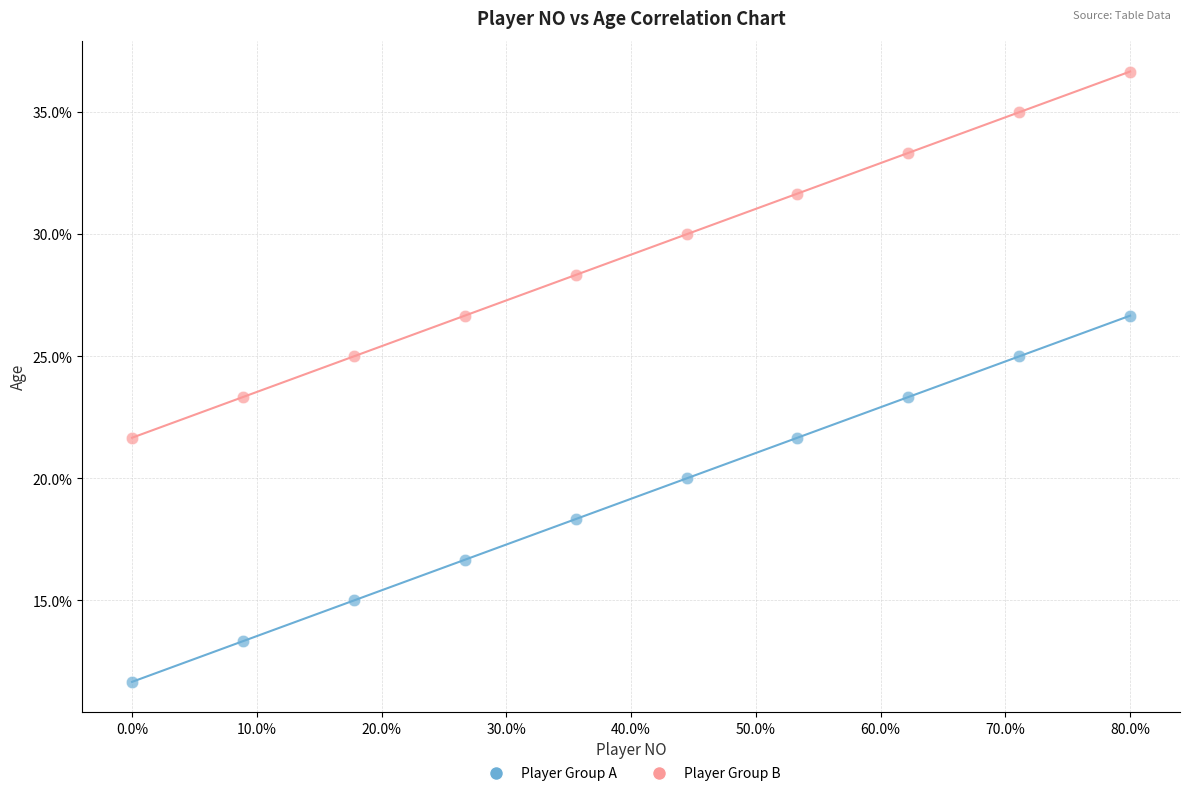

What are all the series names shown in the legend?

Player Group A, Player Group B